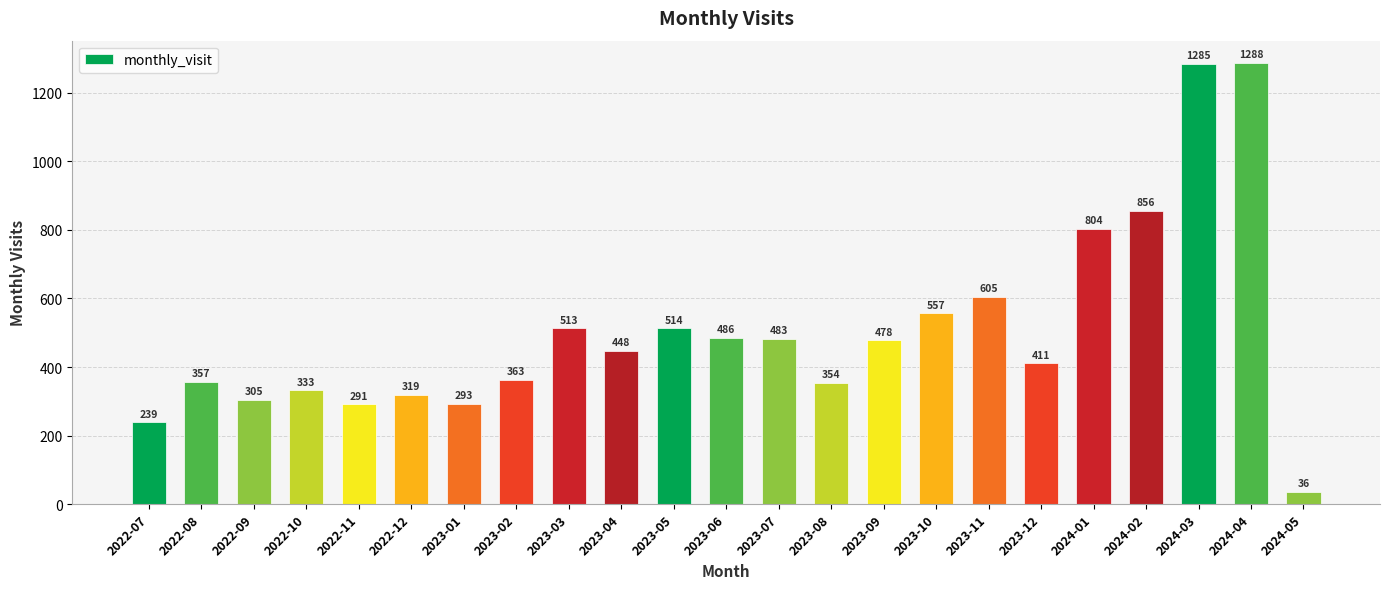

What is the smallest value displayed?

36